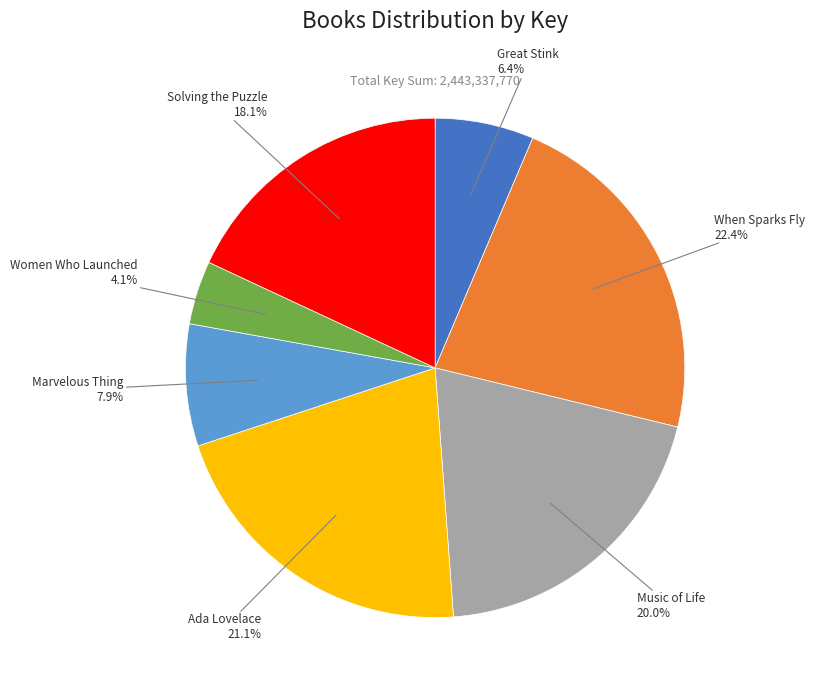

Count the number of slices in the pie.

7